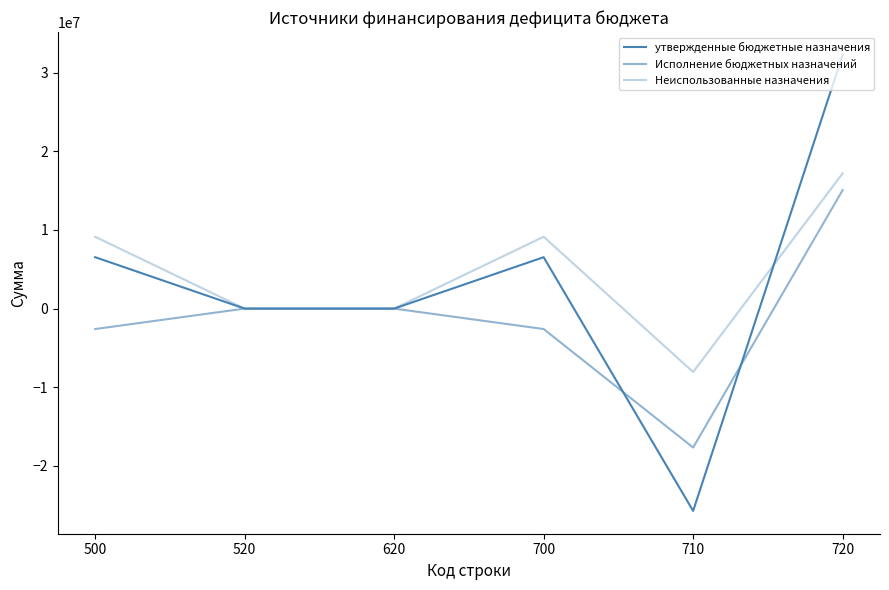

How many lines are shown in the chart?

3